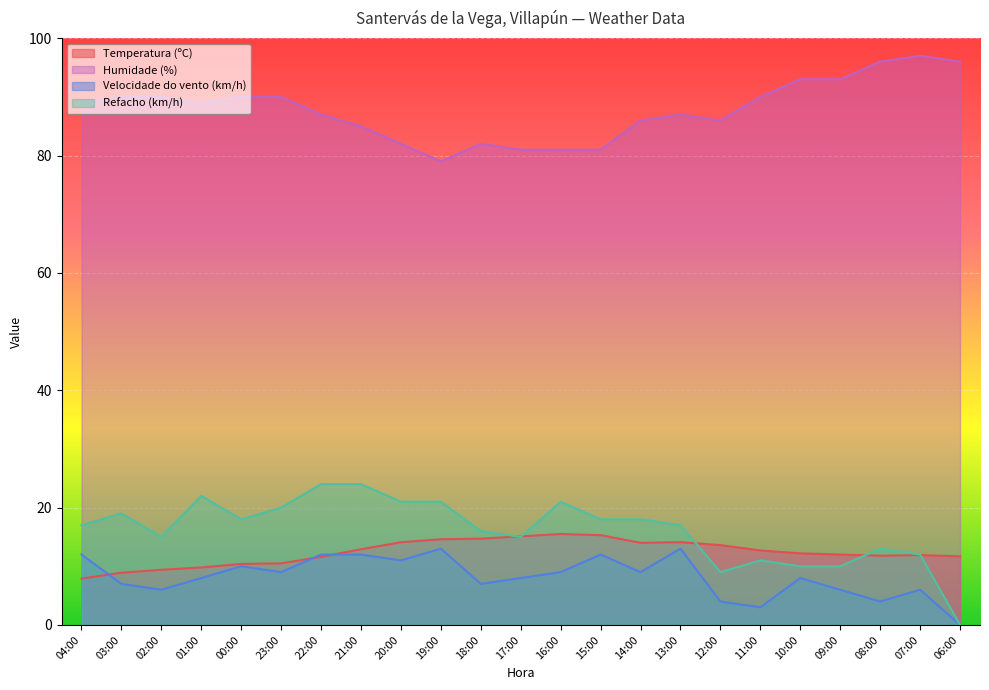

How many data points in Velocidade do vento (km/h) are less than 8?

9